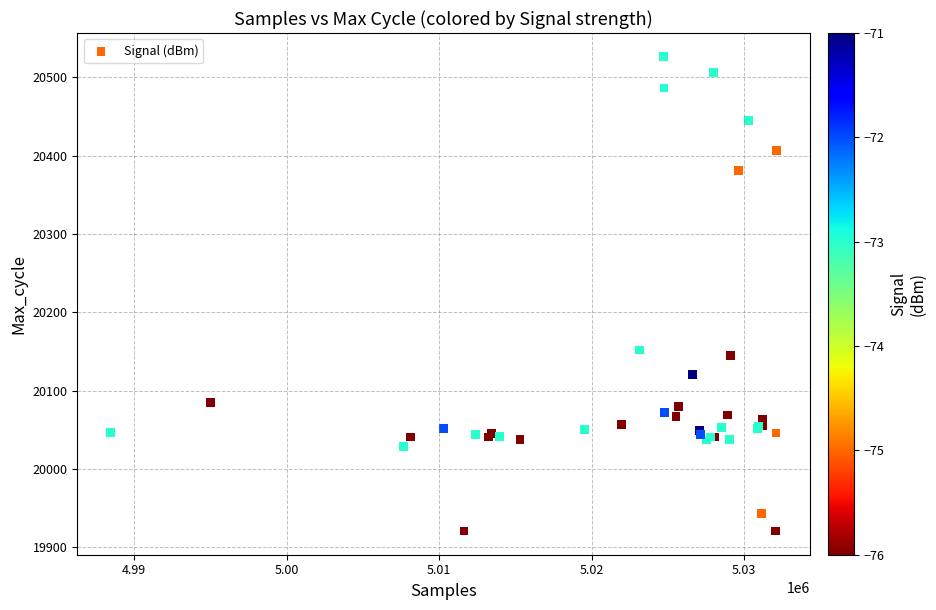

What Y value in the scatter plot is closest to 20223?

20152